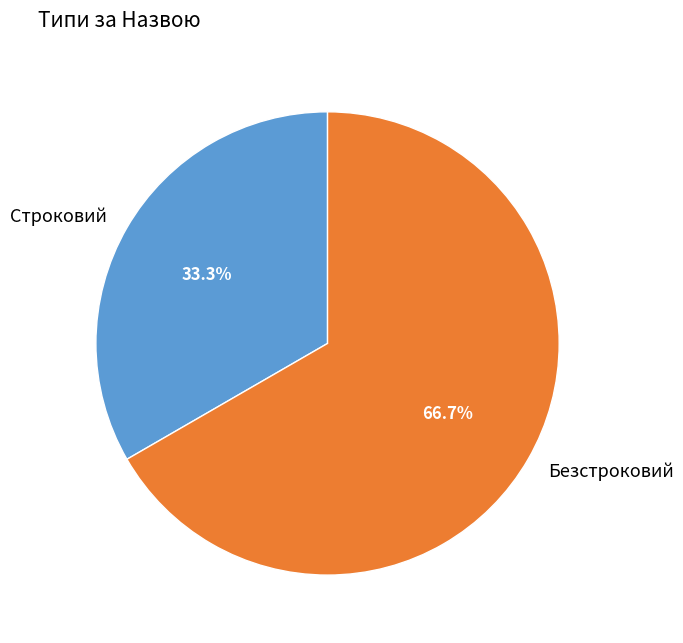

Do Строковий and Безстроковий together represent more than half of the pie?

Yes